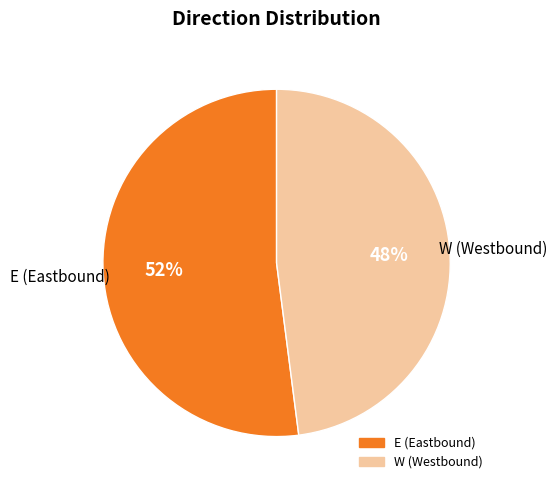

Is the sum of E and W greater than half?

Yes